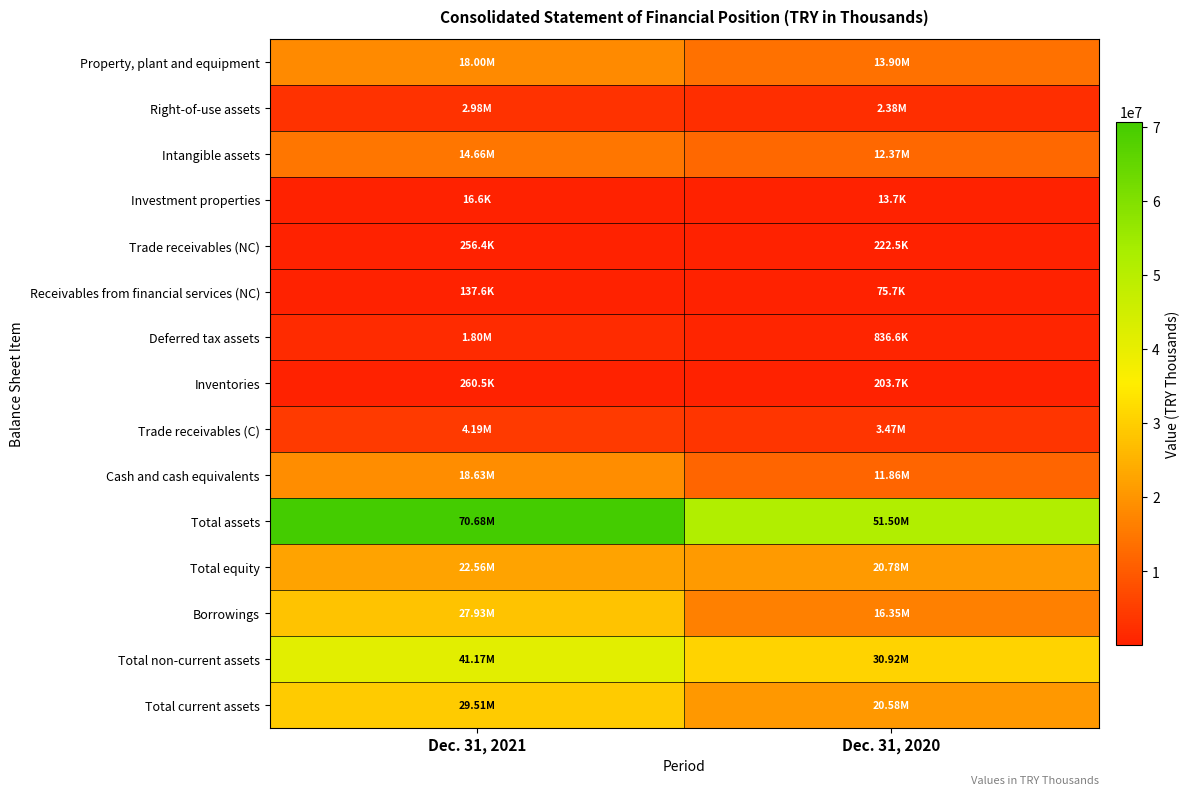

Which has a higher value, Dec. 31, 2021 or Dec. 31, 2020?

Dec. 31, 2021